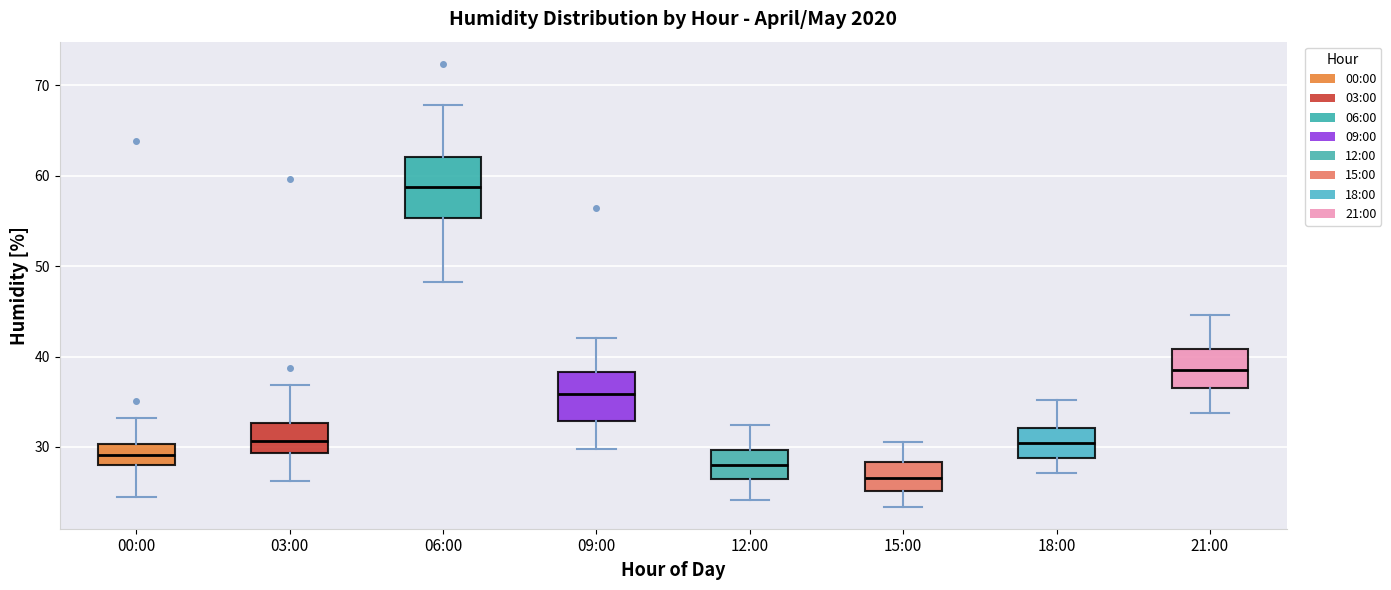

Reading left to right, transcribe this box plot: for each box, give where its median line is, the range the box spans, and where its two whiskers end, as read against the y-axis. The values are not printed on the chart, so give them approximately, as read against the axis.

00:00: median 29, box 28 to 30, whiskers 25 to 33
03:00: median 31, box 29 to 33, whiskers 26 to 37
06:00: median 59, box 55 to 62, whiskers 48 to 68
09:00: median 36, box 33 to 38, whiskers 30 to 42
12:00: median 28, box 26 to 30, whiskers 24 to 32
15:00: median 27, box 25 to 28, whiskers 23 to 31
18:00: median 30, box 29 to 32, whiskers 27 to 35
21:00: median 39, box 37 to 41, whiskers 34 to 45